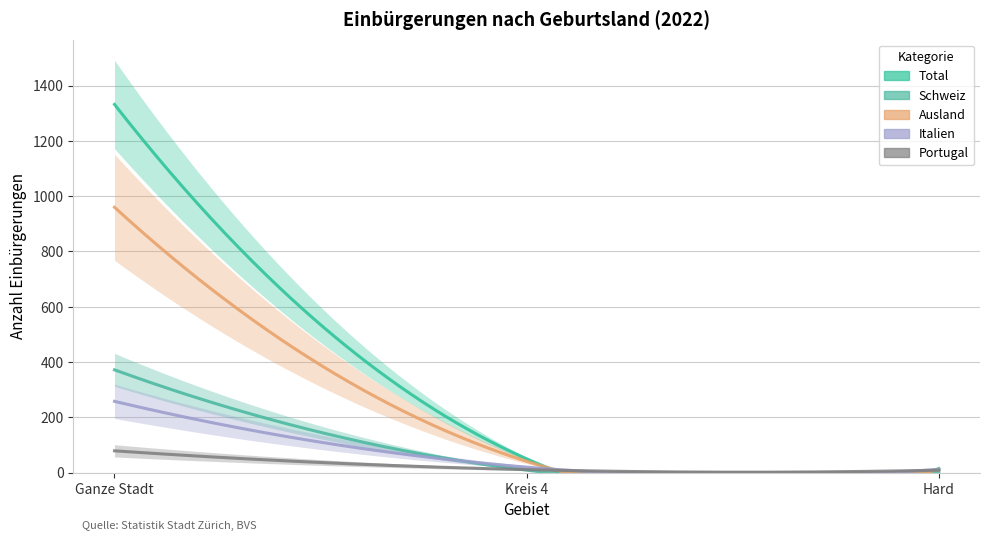

What is the value of the Portugal point at the 3rd from the left?

9